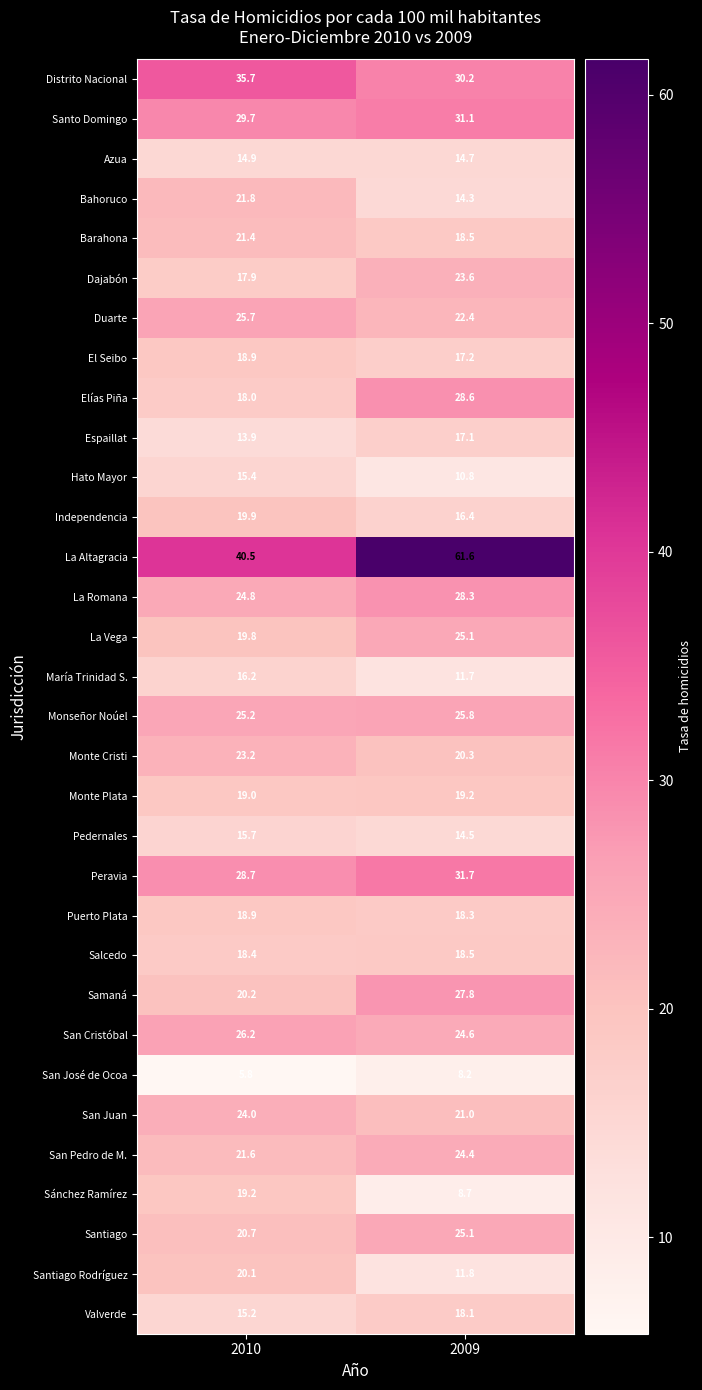

The Espaillat series shows 13.9 at 2010. True or false?

True